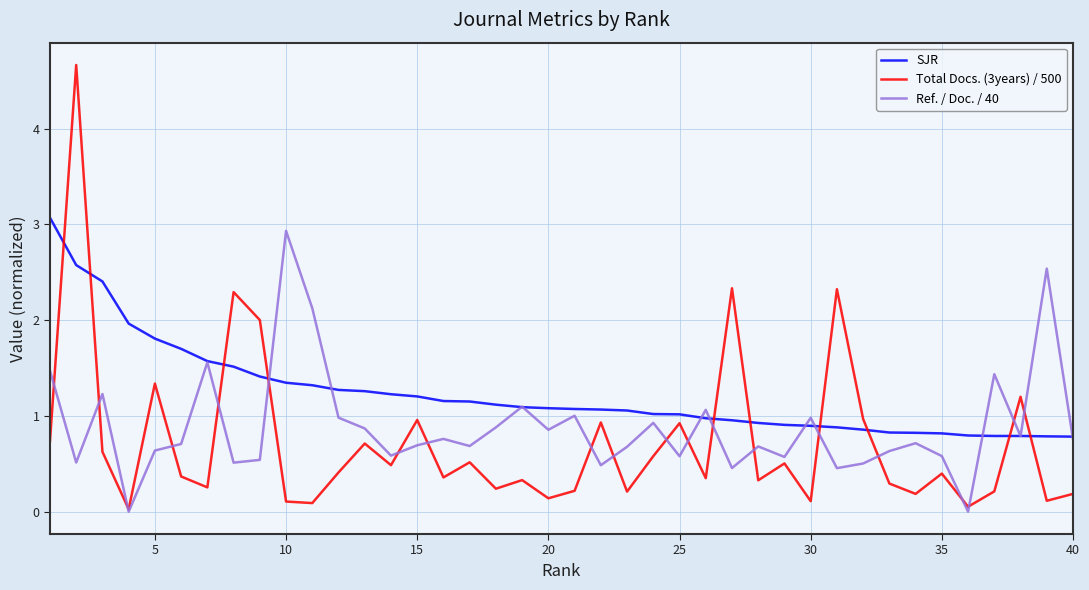

What is the difference between the second highest and minimum values in the SJR series?

1.8